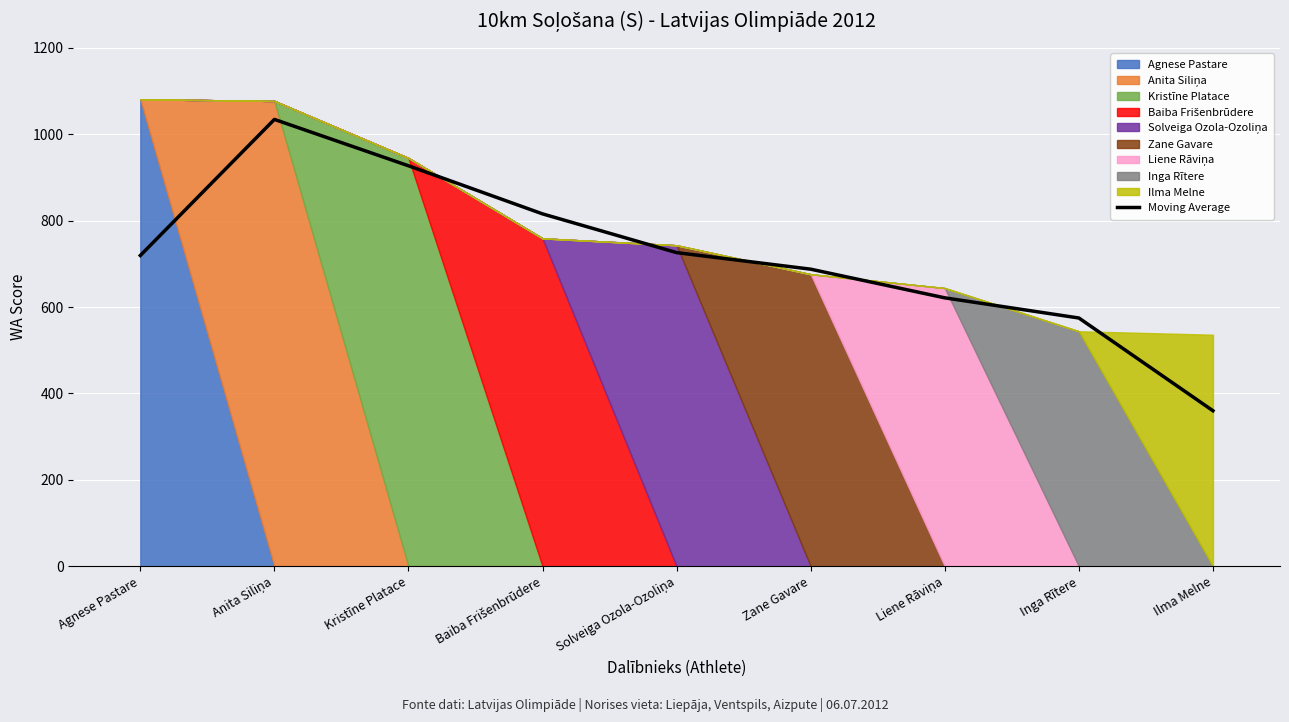

What is the sum of the values at Baiba Frišenbrūdere and Agnese Pastare?

1535.0